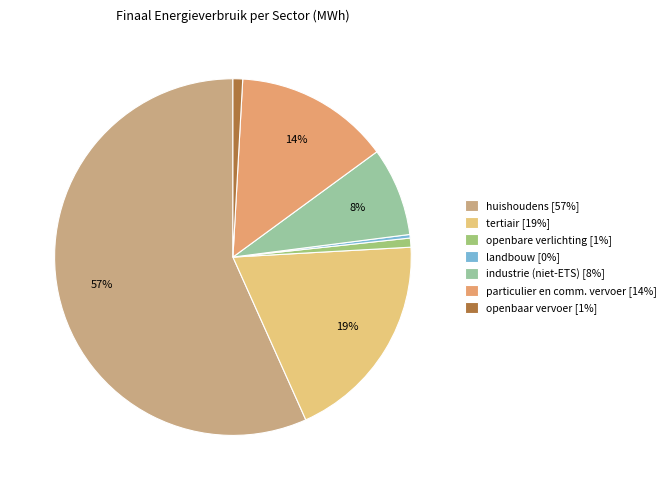

How many segments does this pie chart have?

7